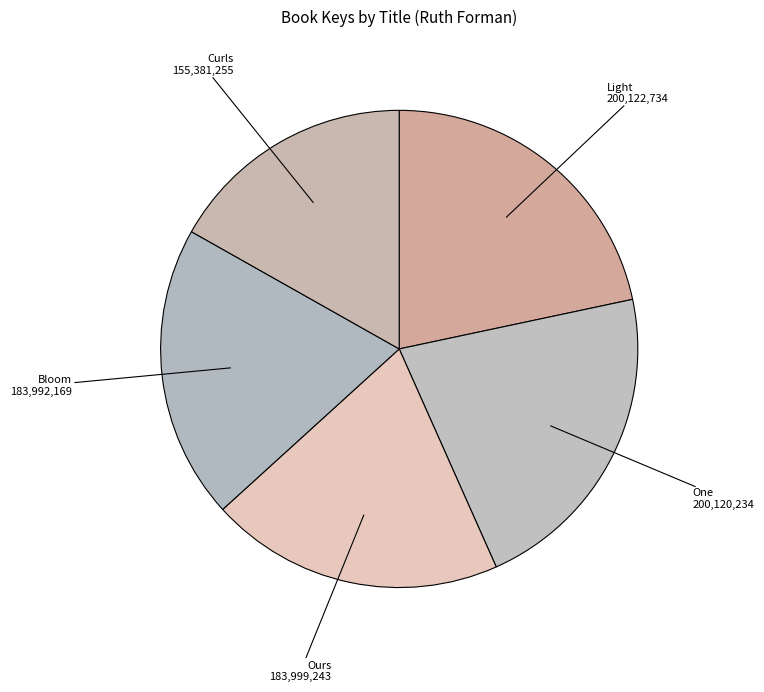

How many slices are in this pie chart?

5